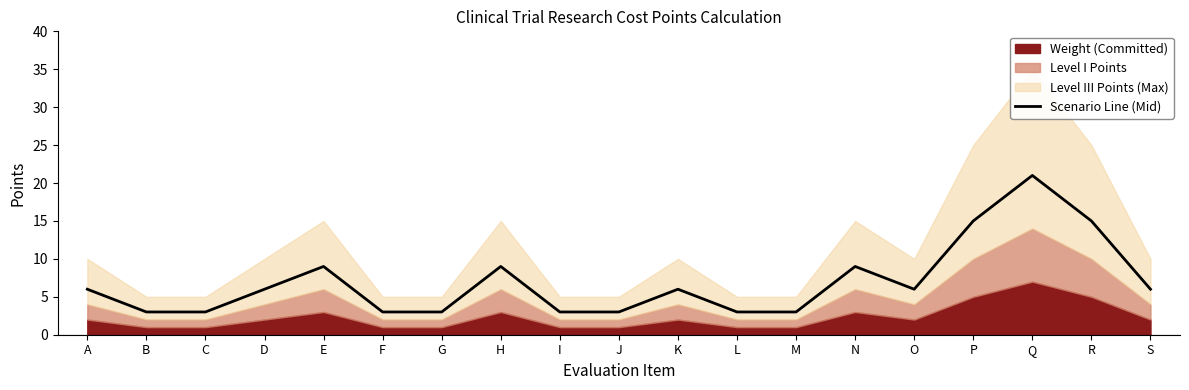

Rank the categories by value from highest to lowest.

Q, P, R, E, H, N, A, D, K, O, S, B, C, F, G, I, J, L, M